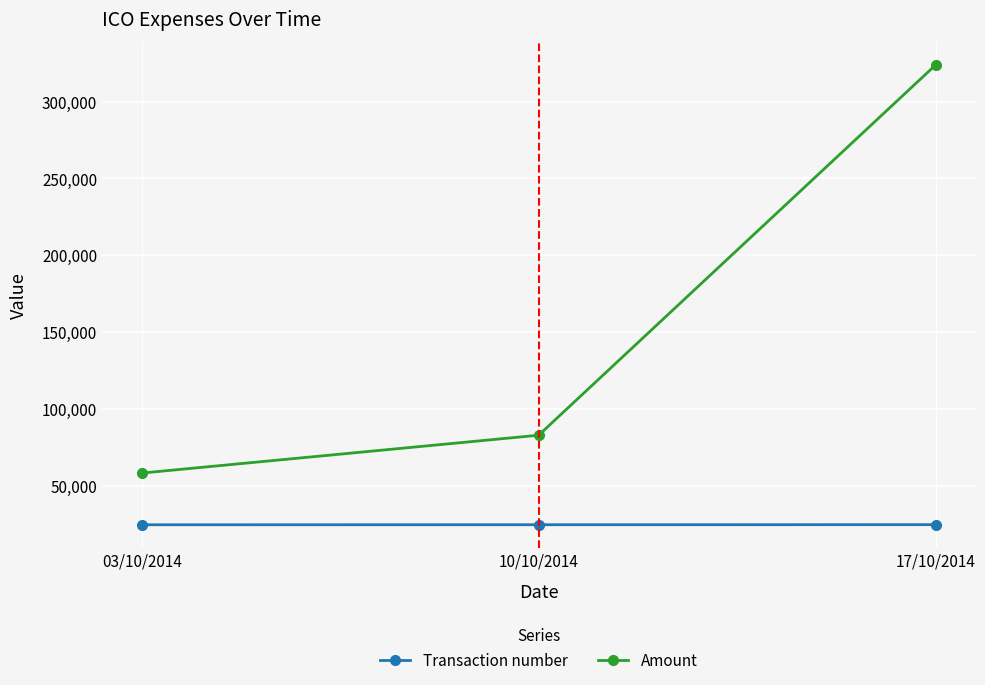

List the series in order of their peak value, highest first.

Amount, Transaction number